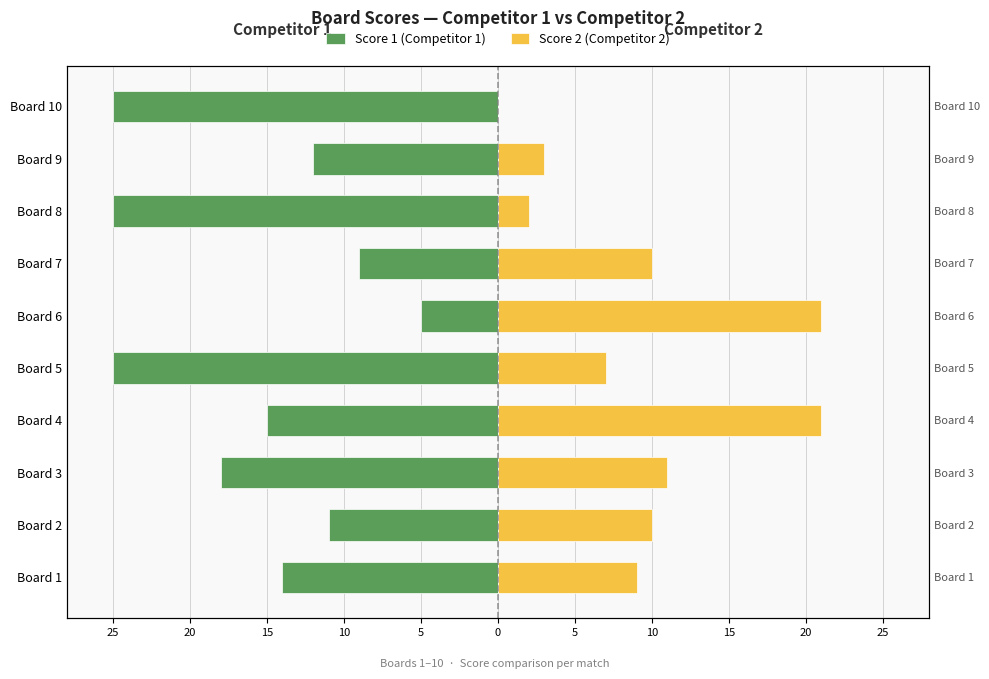

How many bars are there in each group?

2